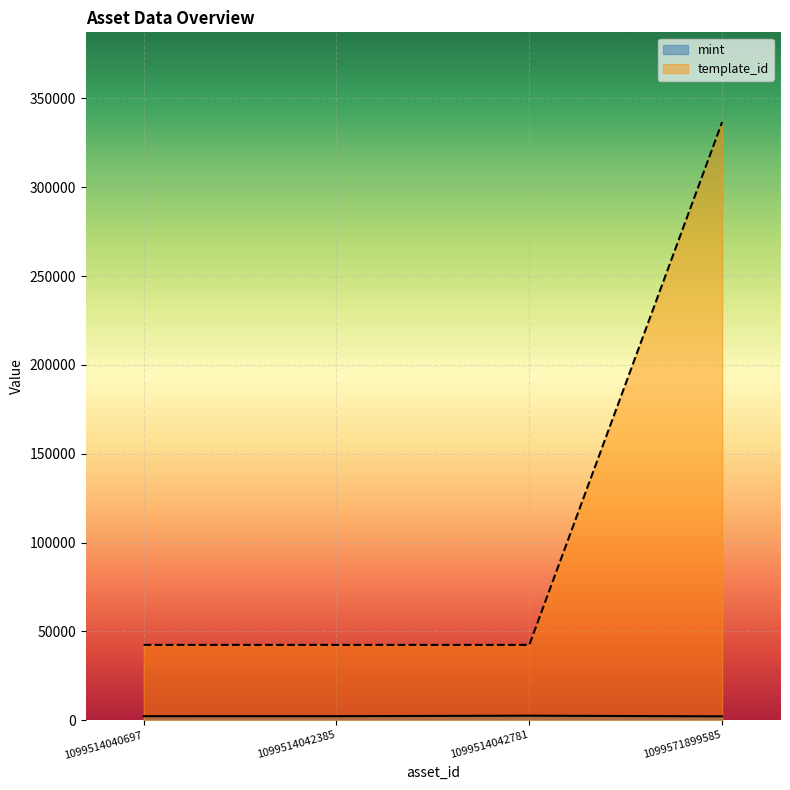

What is the minimum value for template_id?

42420